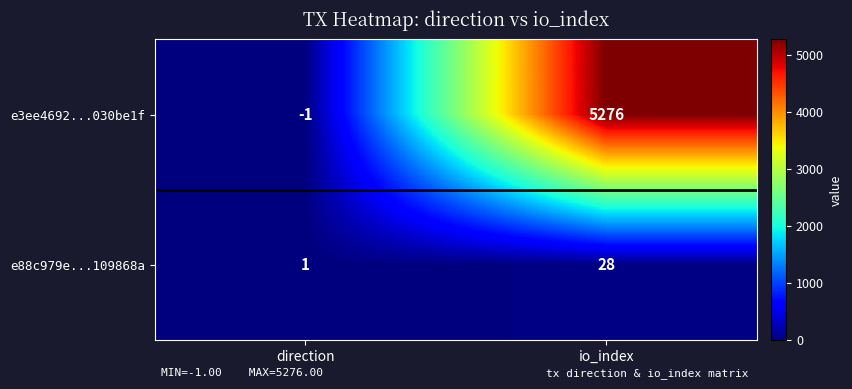

At which label is e88c979e...109868a closest to 14?

direction